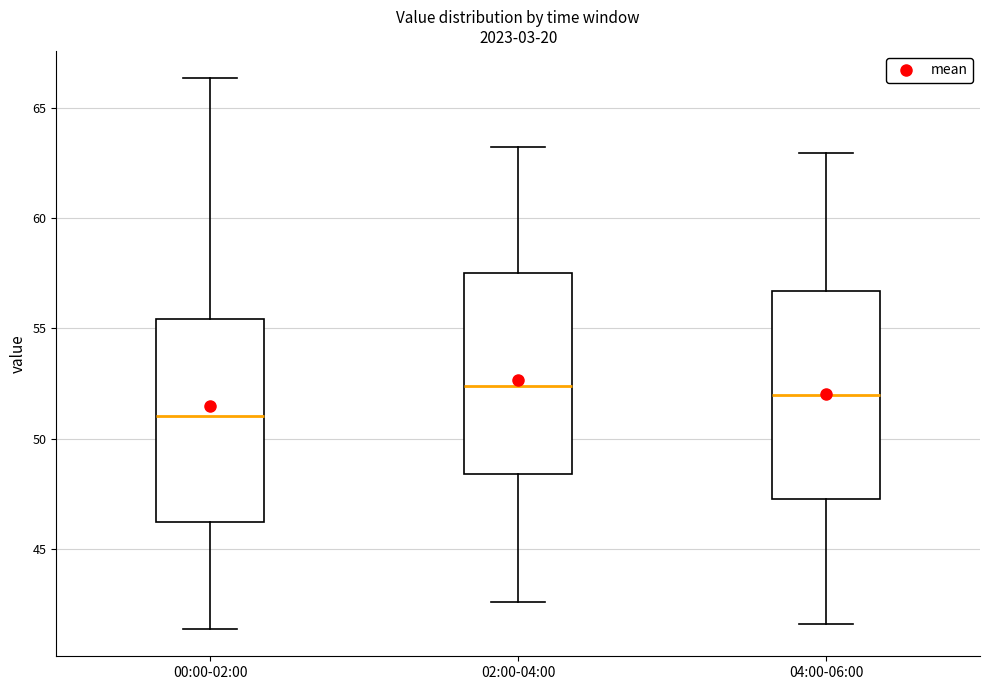

Where is the upper edge of the box for 02:00-04:00 on the y-axis? The values are not printed on the chart, so give them approximately, as read against the axis.

57.5